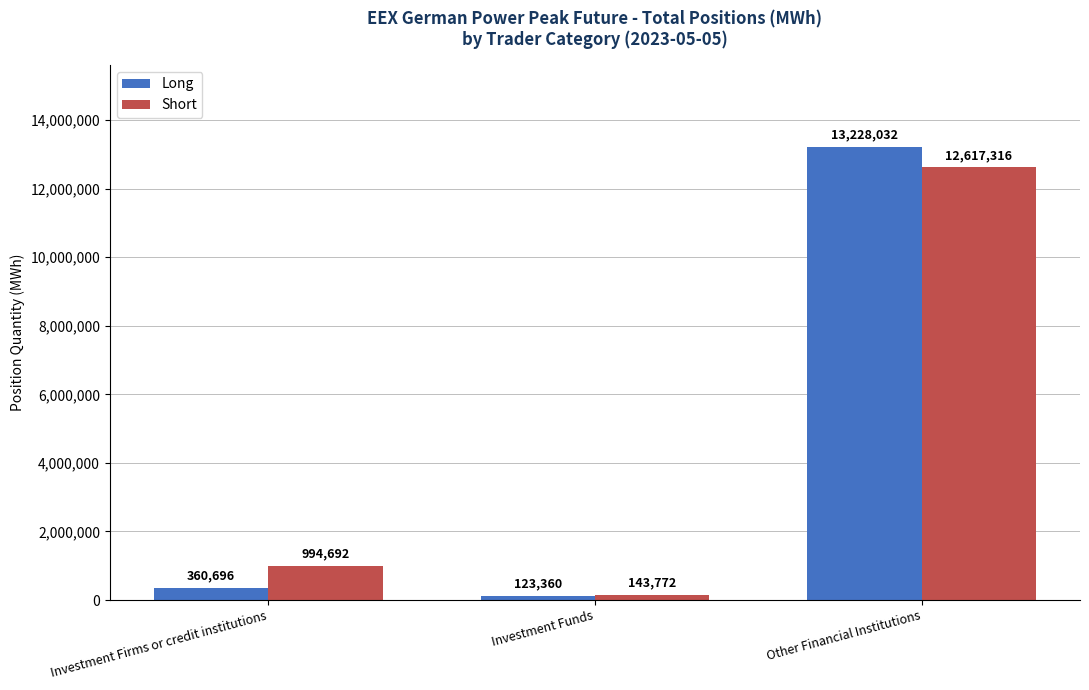

Reading left to right, extract all data points from this chart.

Long: 360696	123360	13228032
Short: 994692	143772	12617316